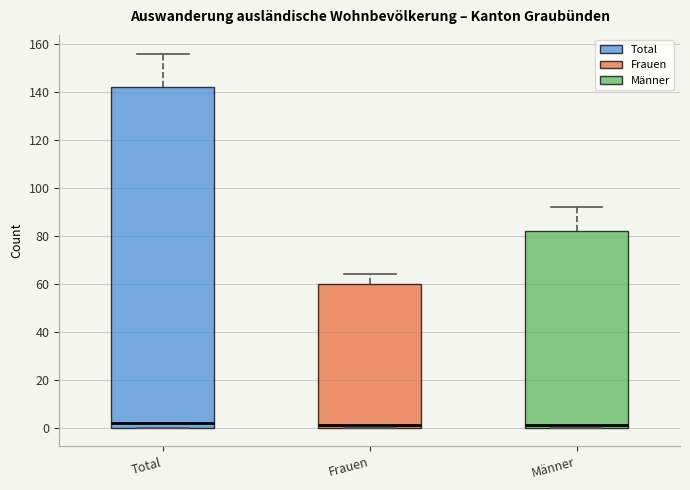

Reading left to right, transcribe this box plot: for each box, give where its median line is, the range the box spans, and where its two whiskers end, as read against the y-axis. The values are not printed on the chart, so give them approximately, as read against the axis.

Total: median 2, box 0 to 142, whiskers 0 to 156
Frauen: median 2, box 0 to 60, whiskers 0 to 64
Männer: median 2, box 0 to 82, whiskers 0 to 92